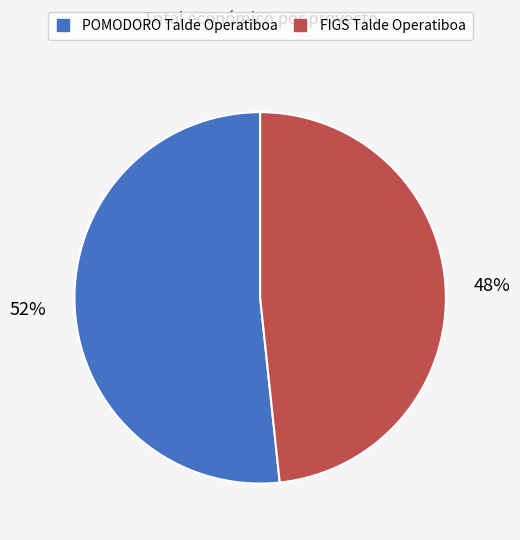

Which has a higher value, FIGS Talde Operatiboa or POMODORO Talde Operatiboa?

POMODORO Talde Operatiboa